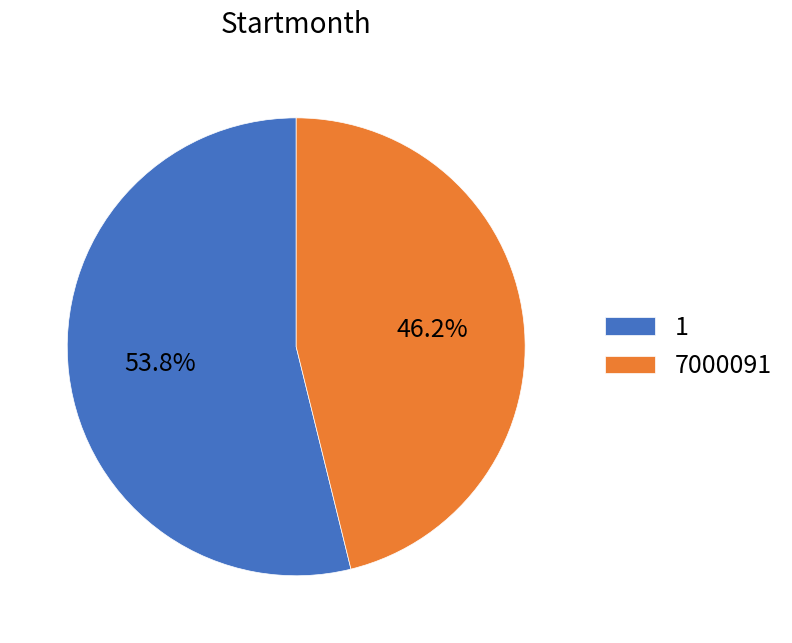

How many slices are in this pie chart?

2